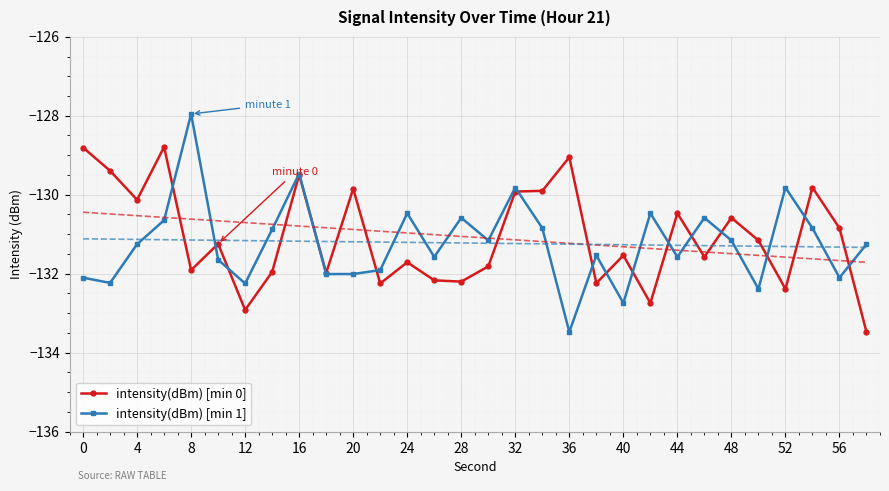

How many values in the intensity(dBm) [min 0] series exceed -131?

13